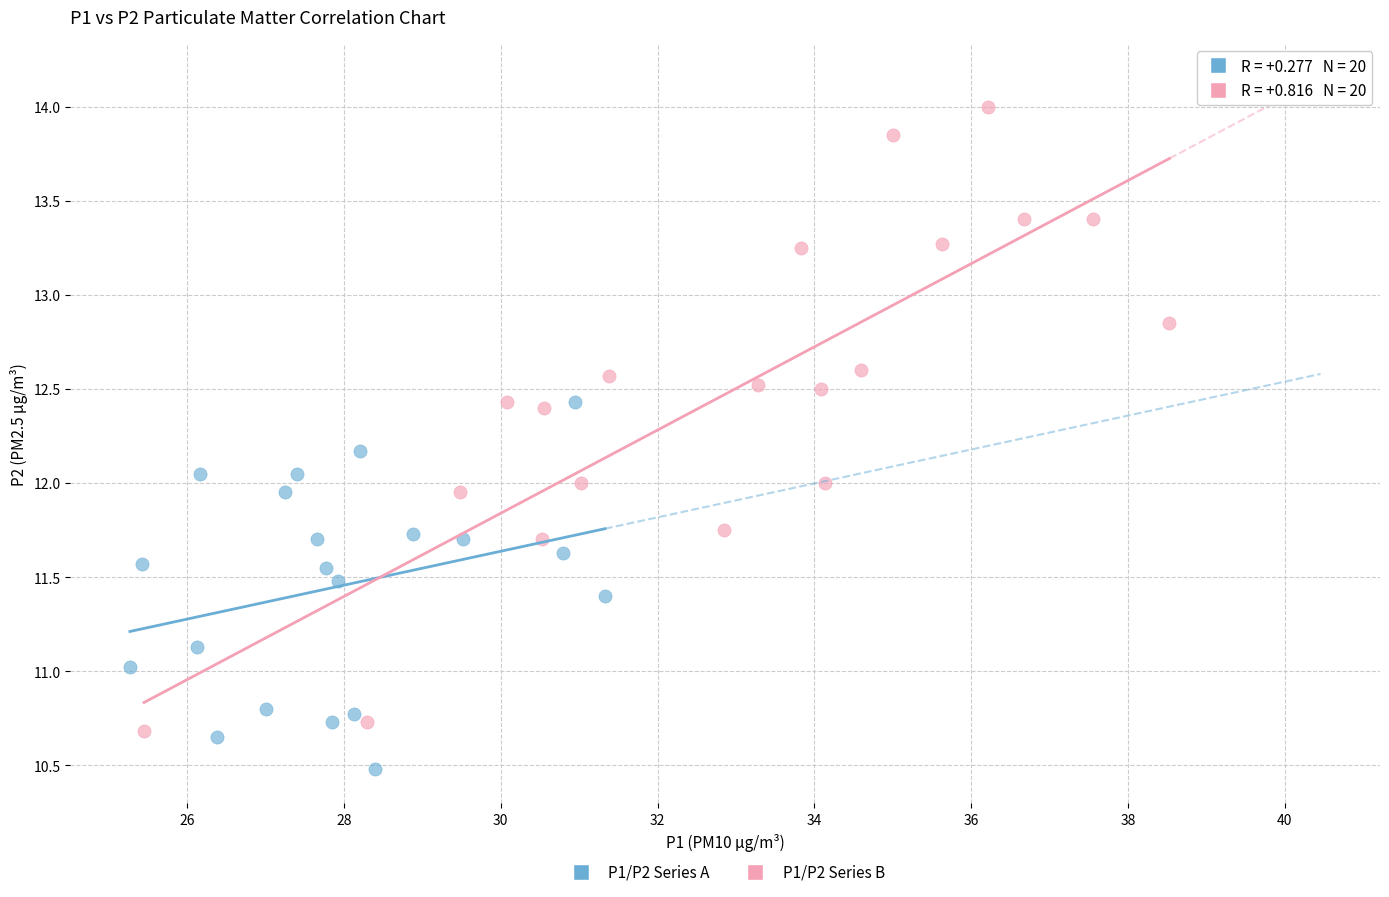

Which series reaches the minimum Y coordinate?

P1/P2 Series A